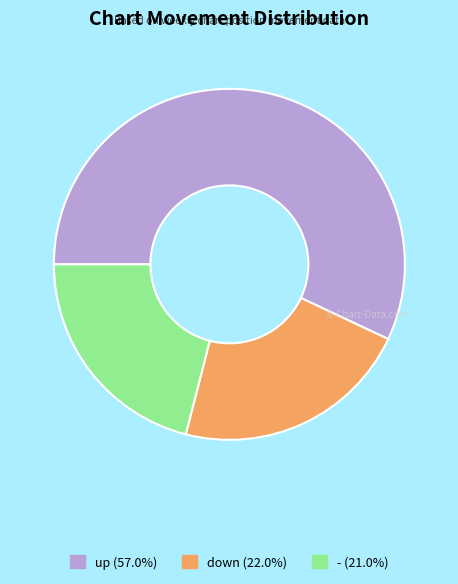

Does up (57.0%) represent more than half of the total?

Yes